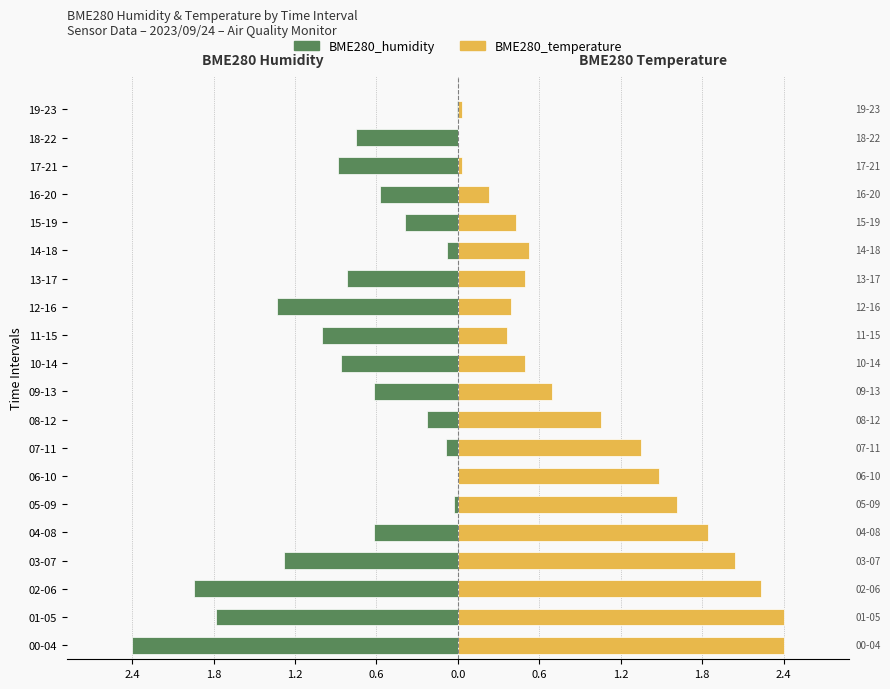

Reading left to right, list all the values displayed in this chart.

BME280_humidity: -2.4	-1.8	-2.0	-1.3	-0.6	-0.0	0.0	-0.1	-0.2	-0.6	-0.9	-1.0	-1.3	-0.8	-0.1	-0.4	-0.6	-0.9	-0.8	-0.0
BME280_temperature: 2.4	2.4	2.3	2.1	1.9	1.6	1.5	1.4	1.1	0.7	0.5	0.4	0.4	0.5	0.5	0.4	0.2	0.0	0.0	0.0